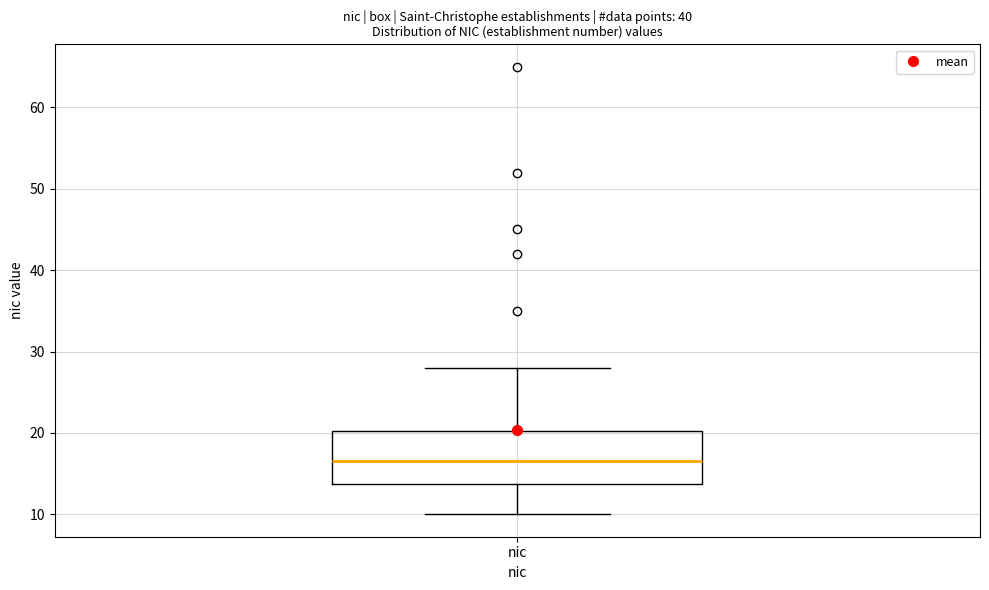

Where does the upper whisker of the box for nic end on the y-axis? The values are not printed on the chart, so give them approximately, as read against the axis.

28